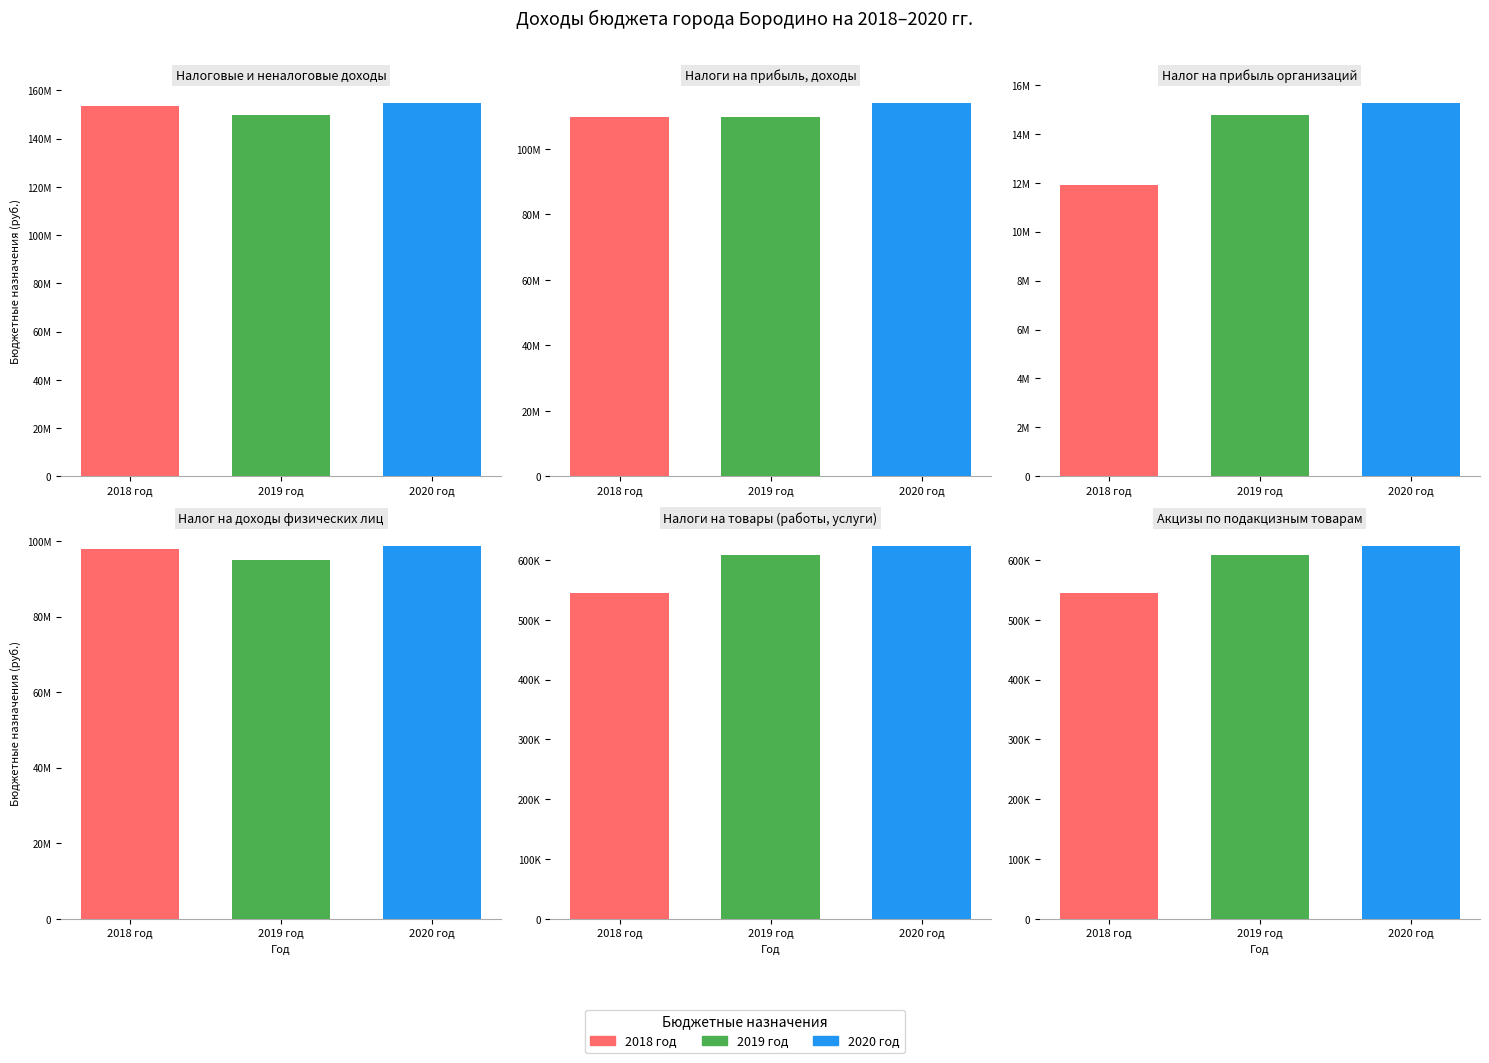

How many bars are there in total?

18